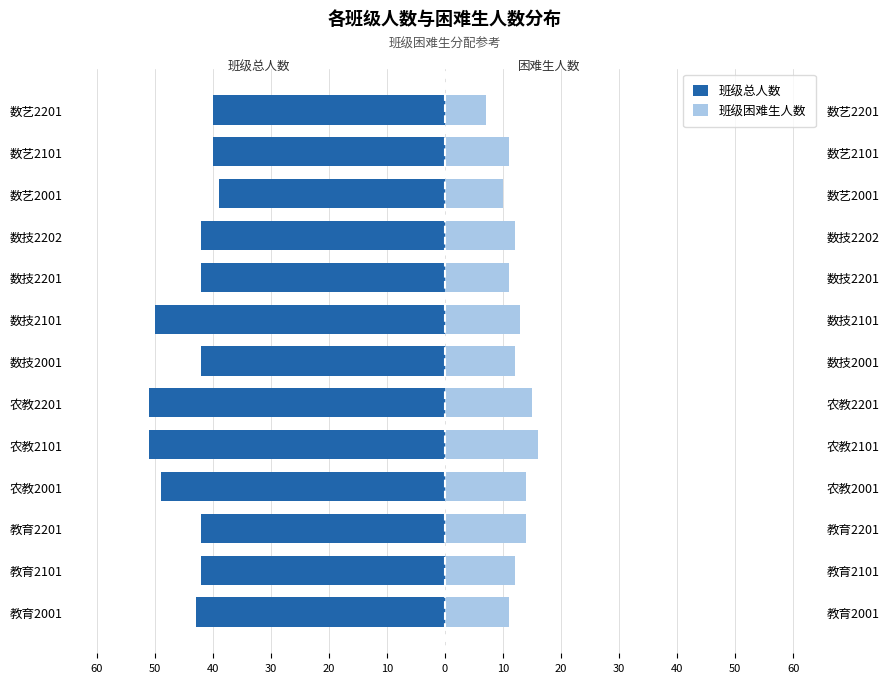

Which has a higher value, 教育2001 or 数技2202?

数技2202